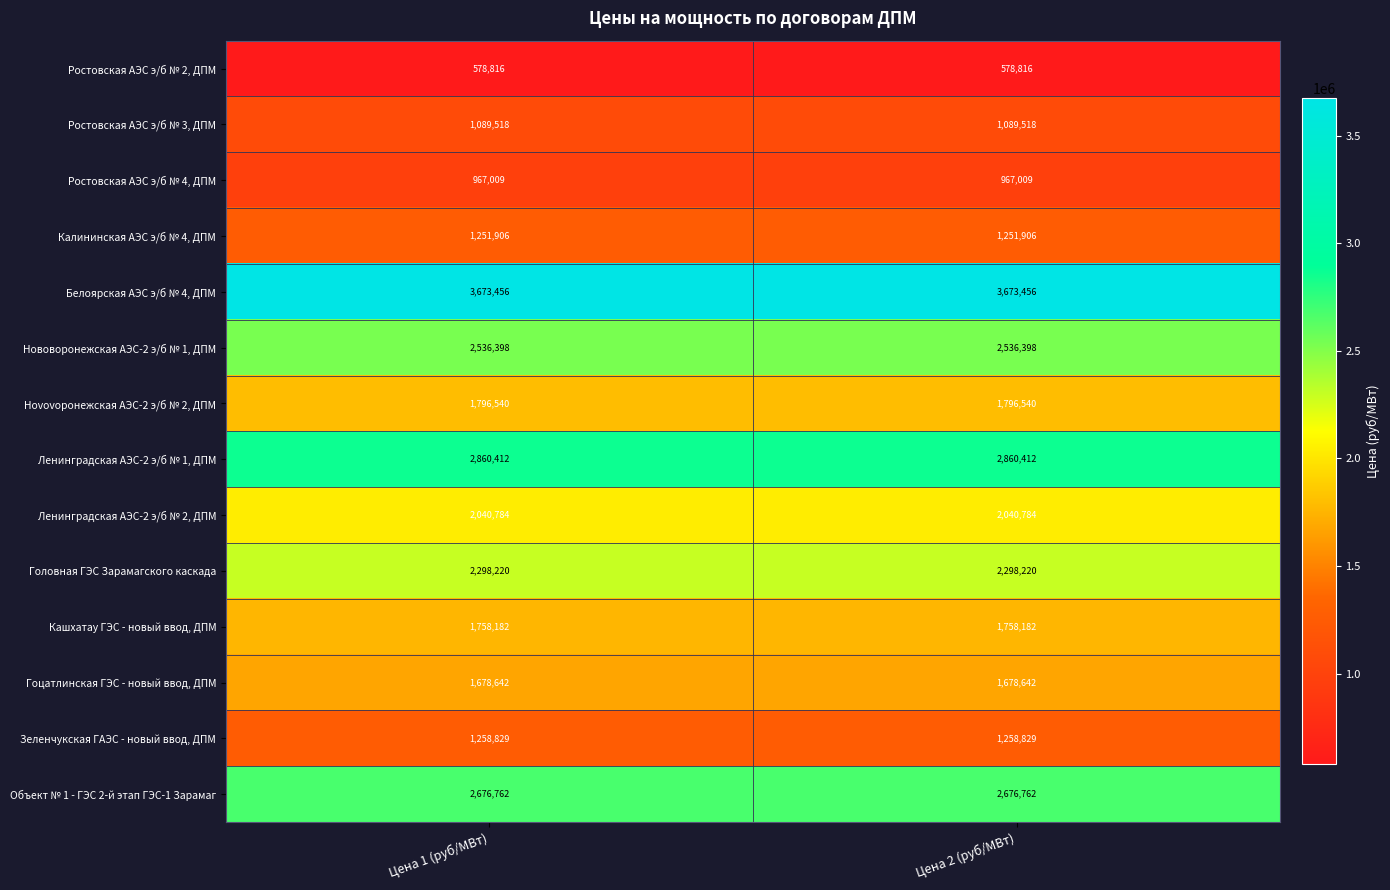

What is the spread (max minus min) of values at Цена 1 (руб/МВт)?

3094640